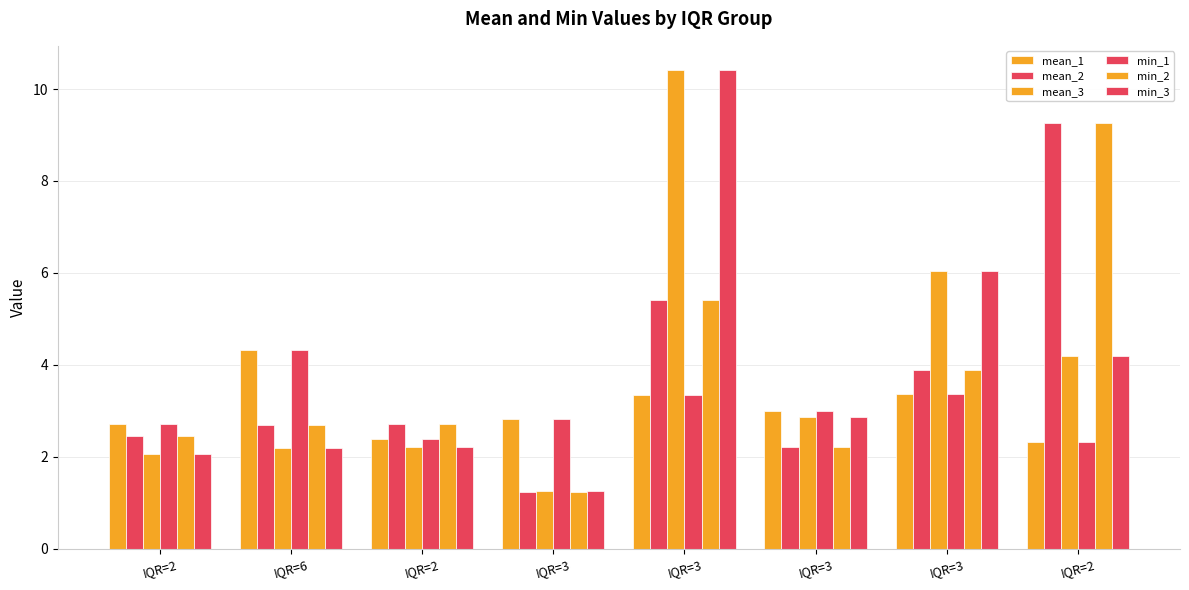

How many data points in mean_2 are above 2?

7